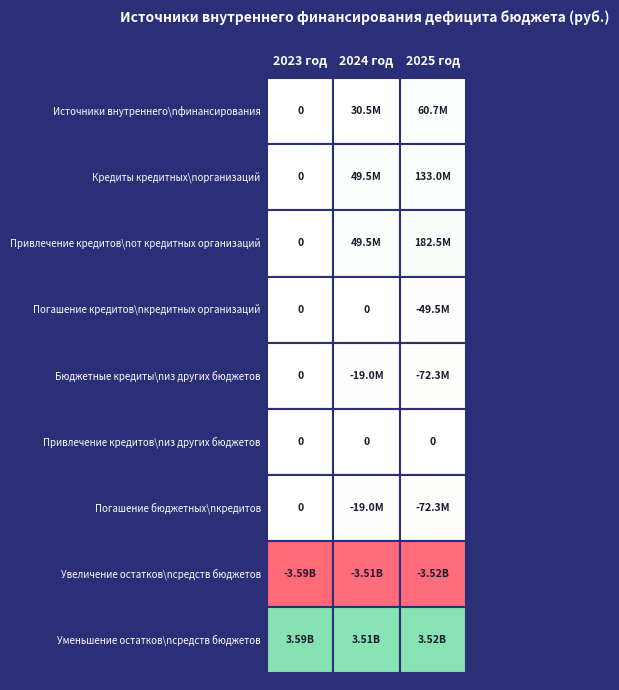

Count the Погашение бюджетных кредитов values in the range -72333333 to 0.

3